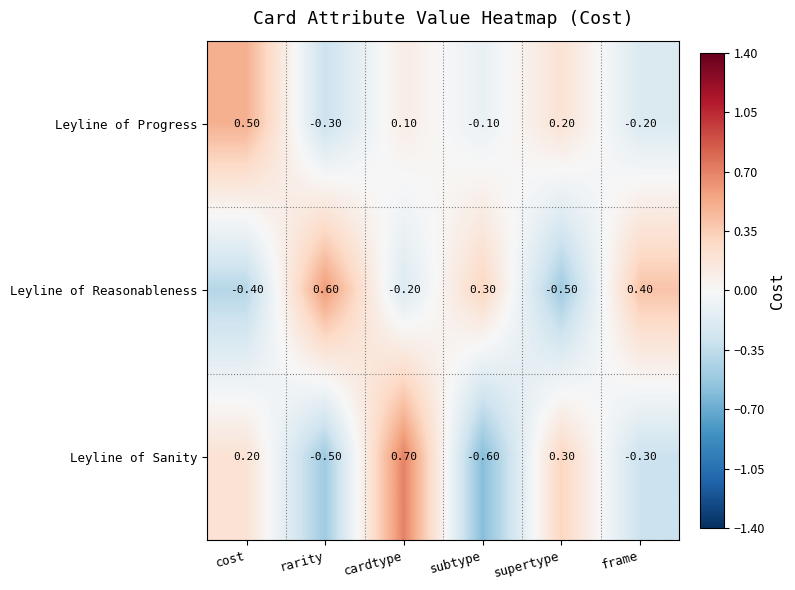

Between subtype and supertype, which series saw the biggest shift?

Leyline of Sanity